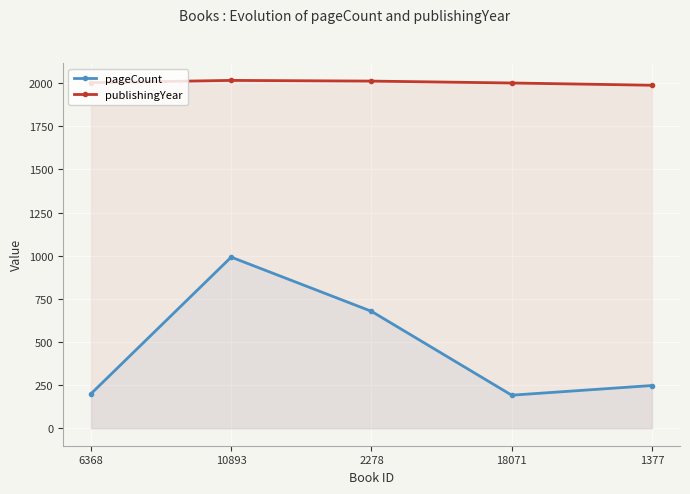

True or false: pageCount and publishingYear cross at least once.

False